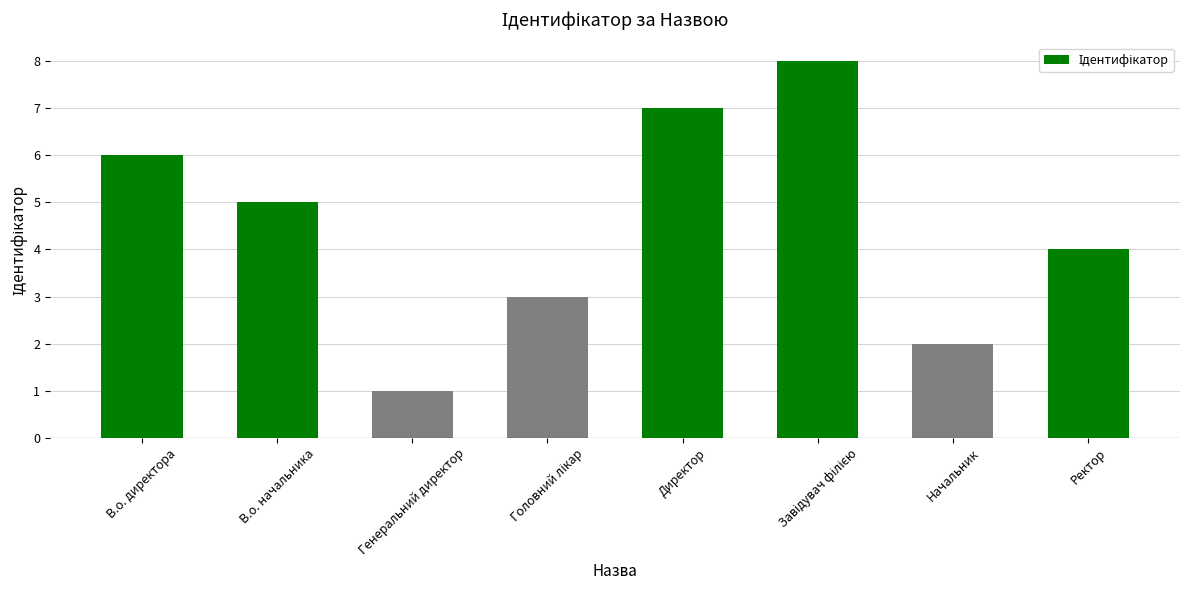

Reading left to right, list all the values displayed in this chart.

6	5	1	3	7	8	2	4